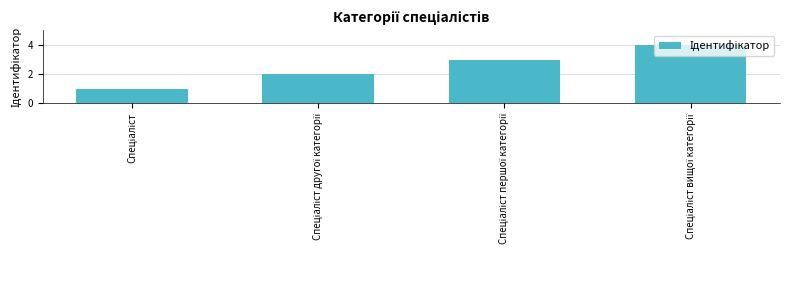

What is the maximum value shown in the chart?

4